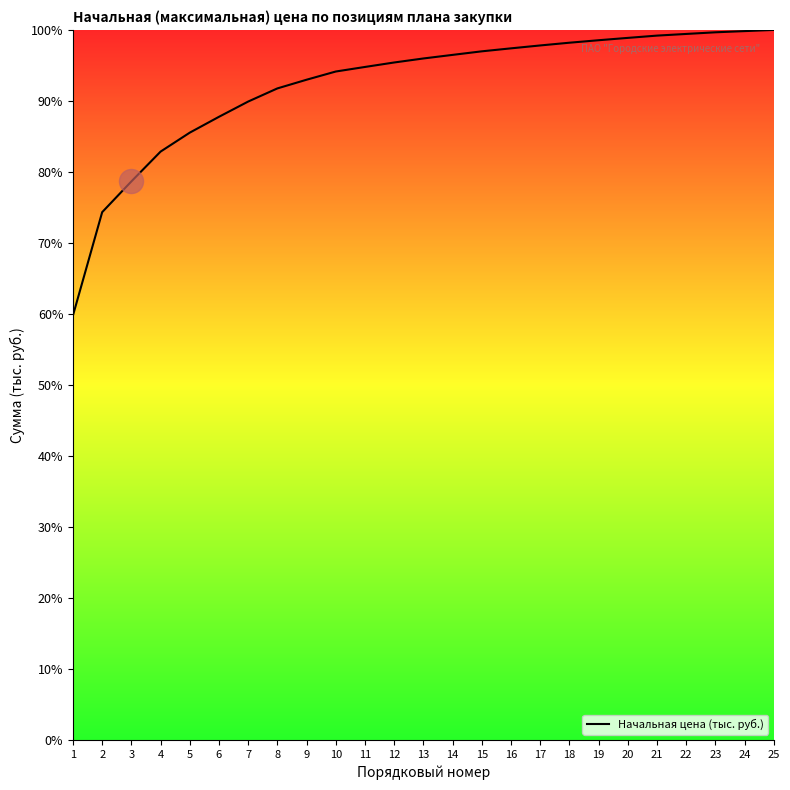

What is the change in value from 17 to 22?

+1.6